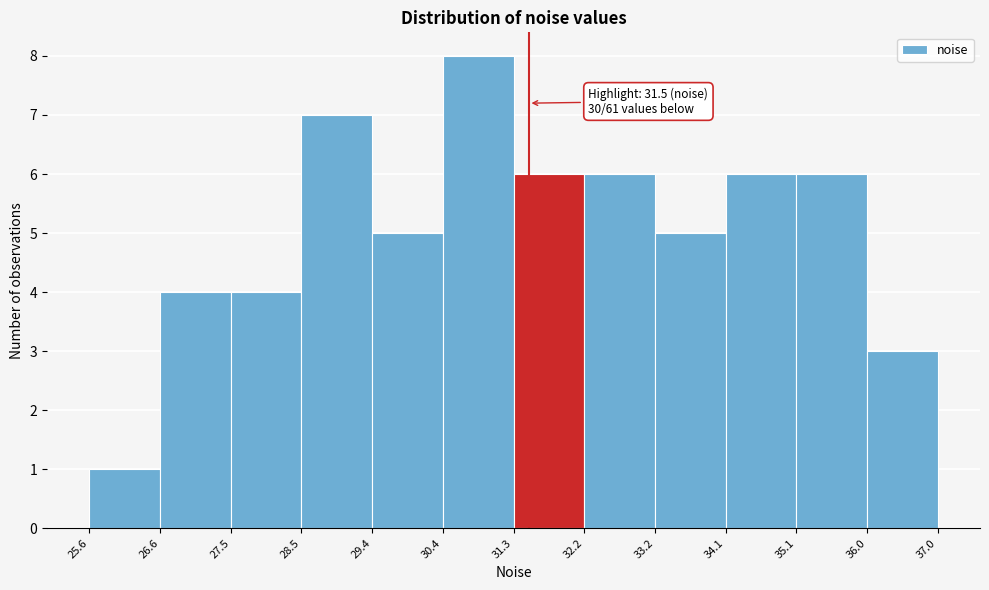

Over which range of the x-axis is the bar tallest?

30.4 to 31.3